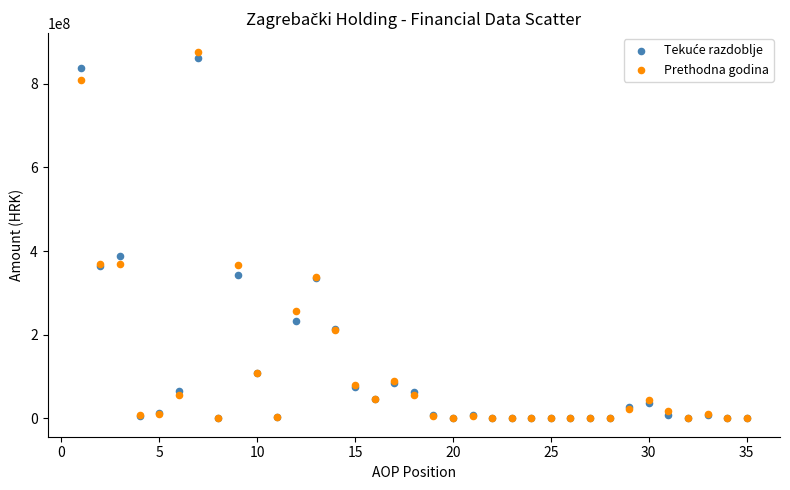

Which series has the widest spread of Y values?

Prethodna godina